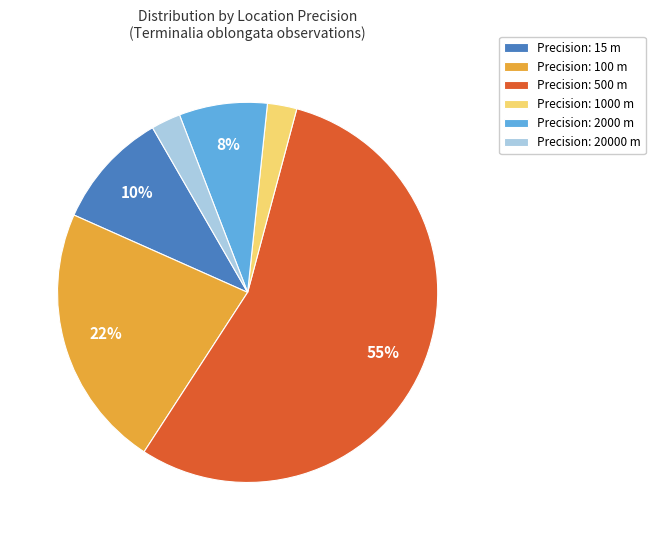

Which slice is the largest?

Precision: 500 m